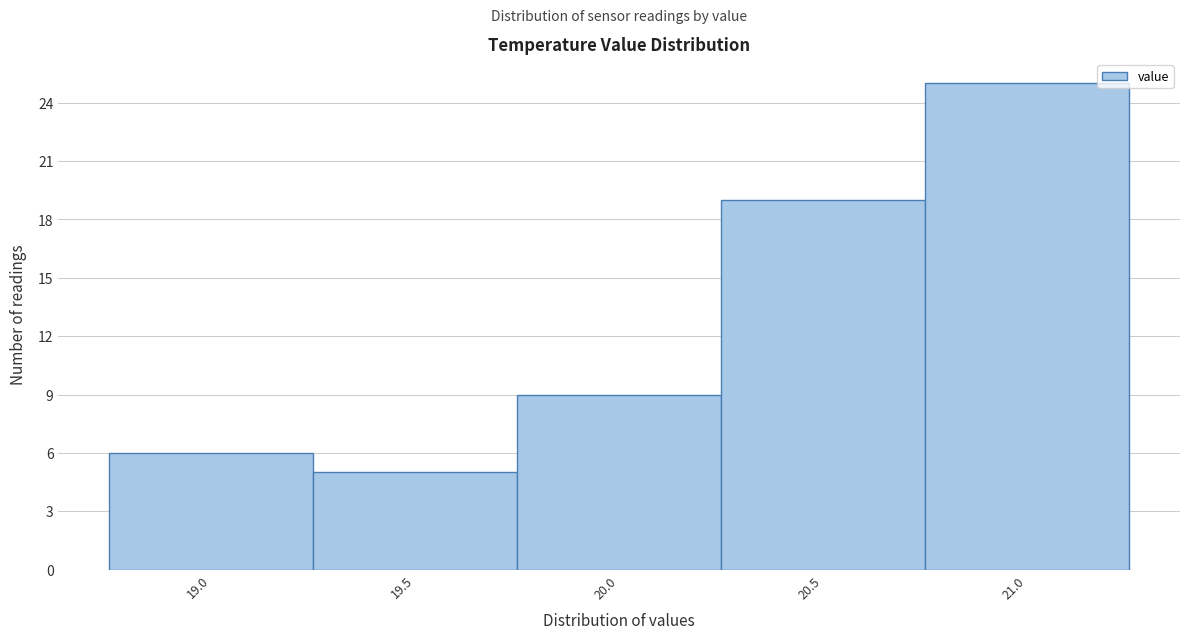

Reading right to left, transcribe all the data shown in this chart.

21.0=25	20.5=19	20.0=9	19.5=5	19.0=6